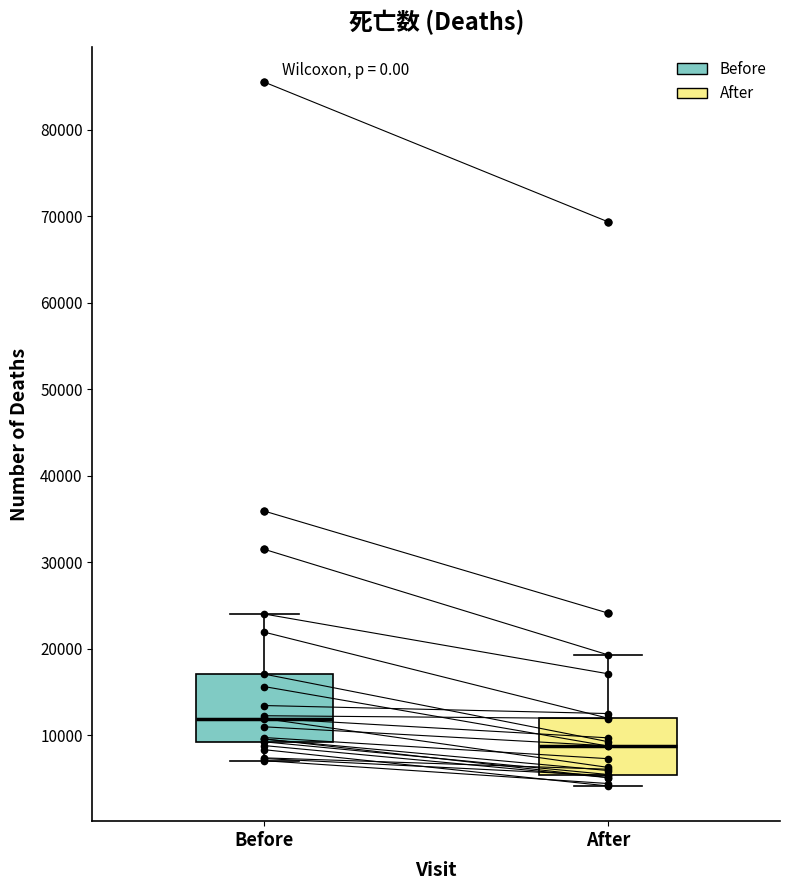

Where is the upper edge of the box for Before on the y-axis? The values are not printed on the chart, so give them approximately, as read against the axis.

17000